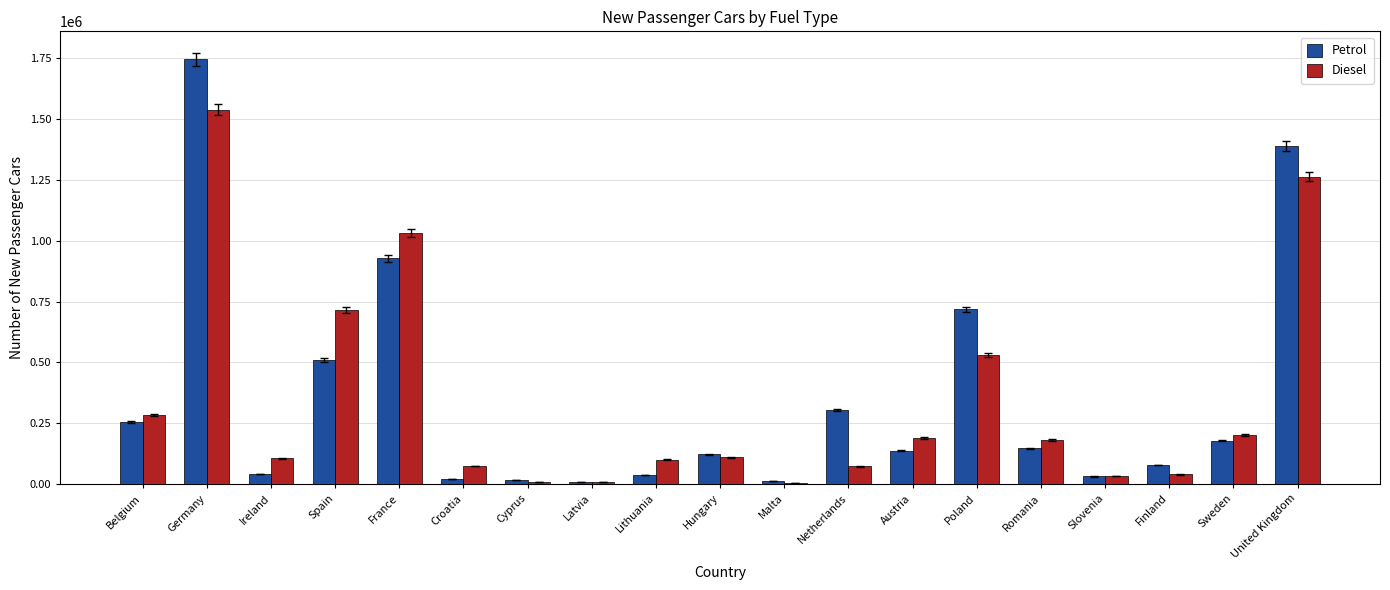

What is the maximum value for Diesel?

1539596